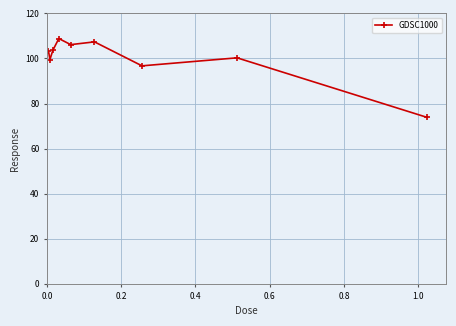

Does the chart have visible grid lines?

Yes